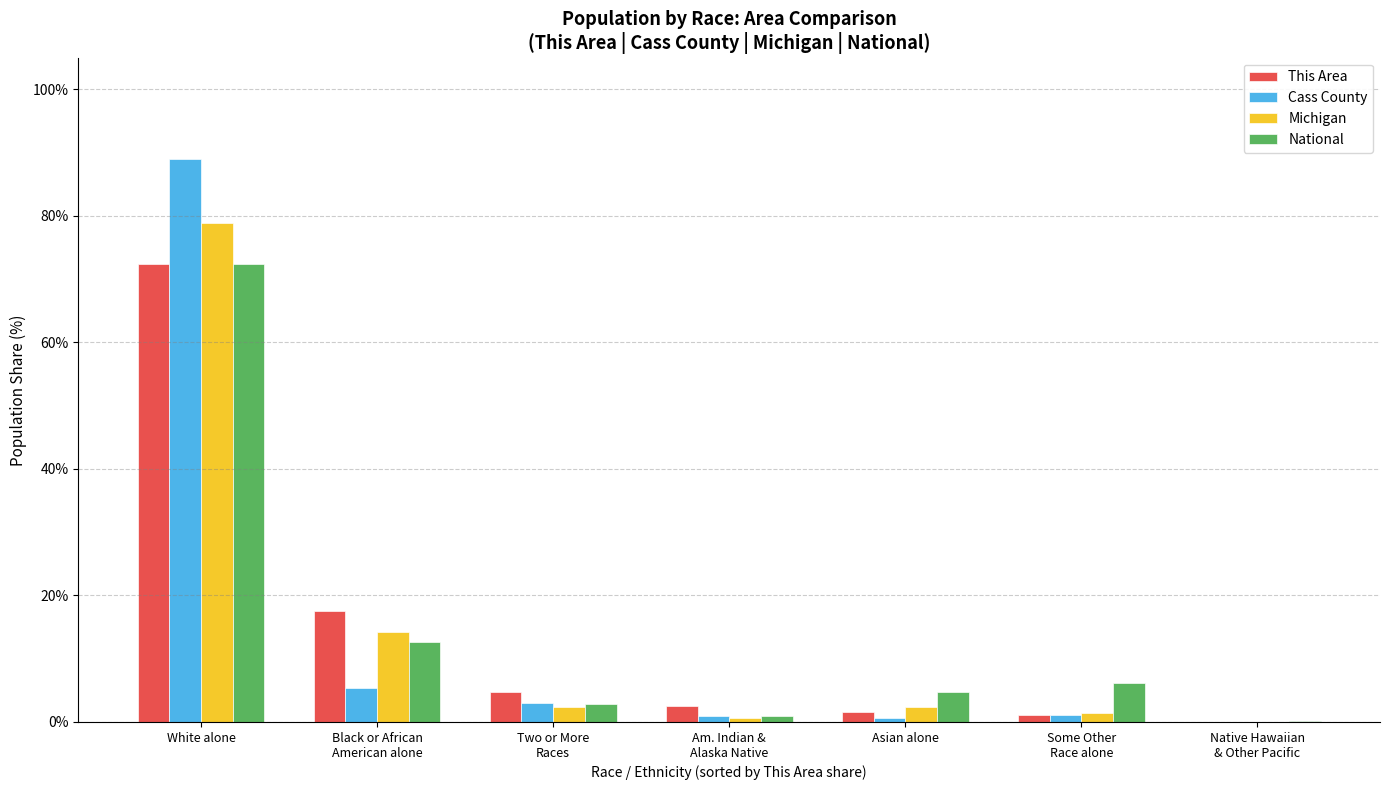

Is it true that This Area equals 1.6 at Asian alone?

True